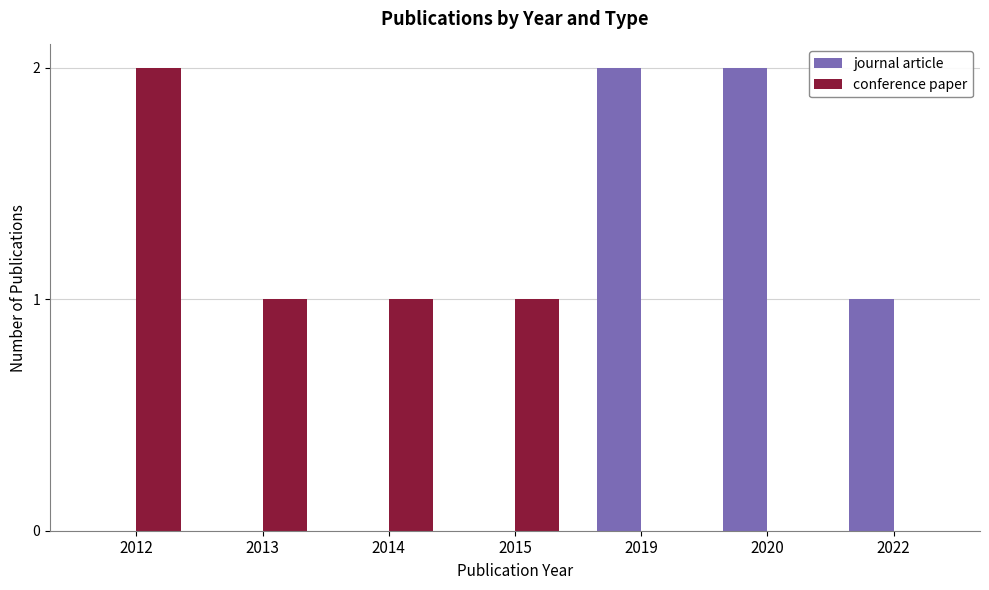

What is the sum of all journal article values?

5